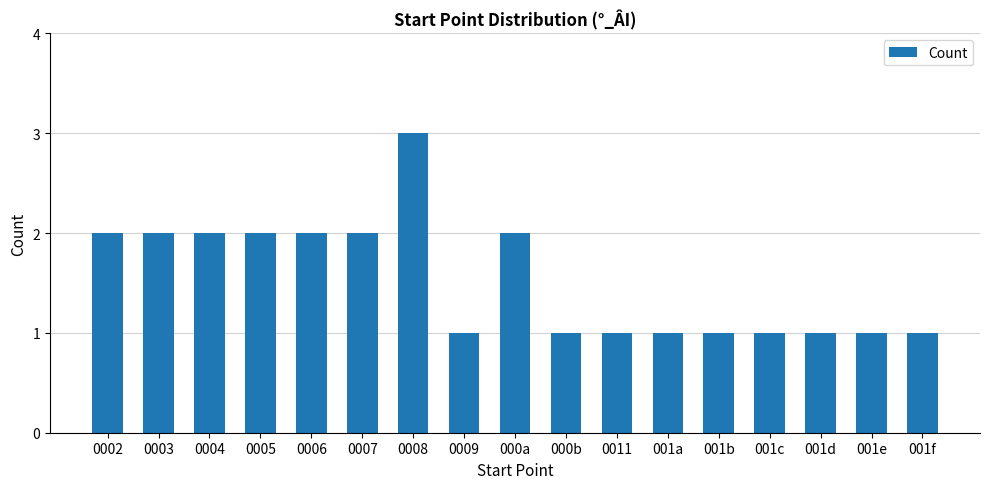

The chart shows a value of 2 at 0007. True or false?

True